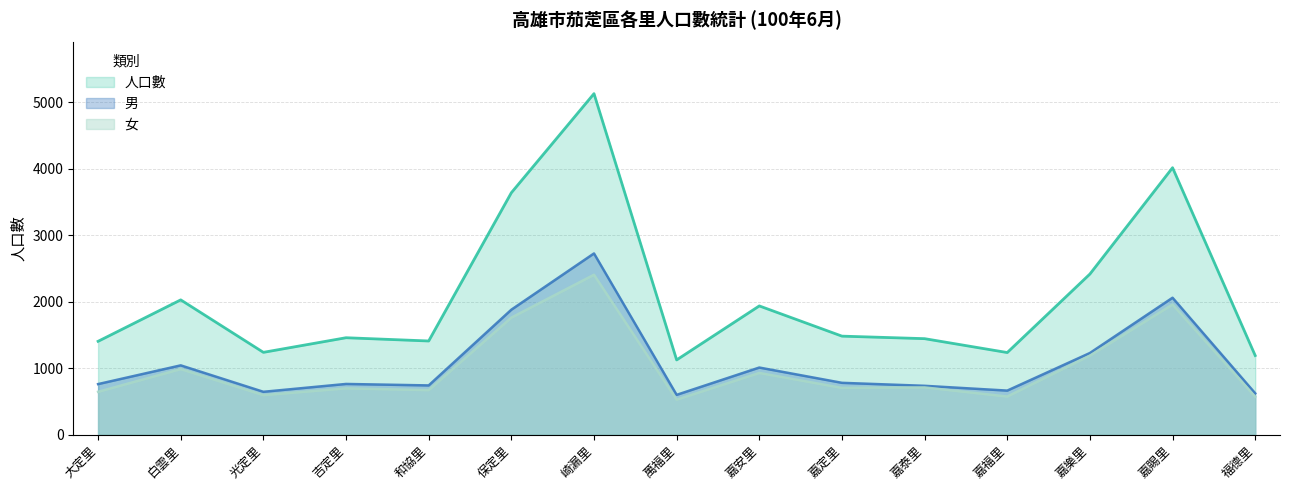

True or false: 人口數 and 女 cross at least once.

False